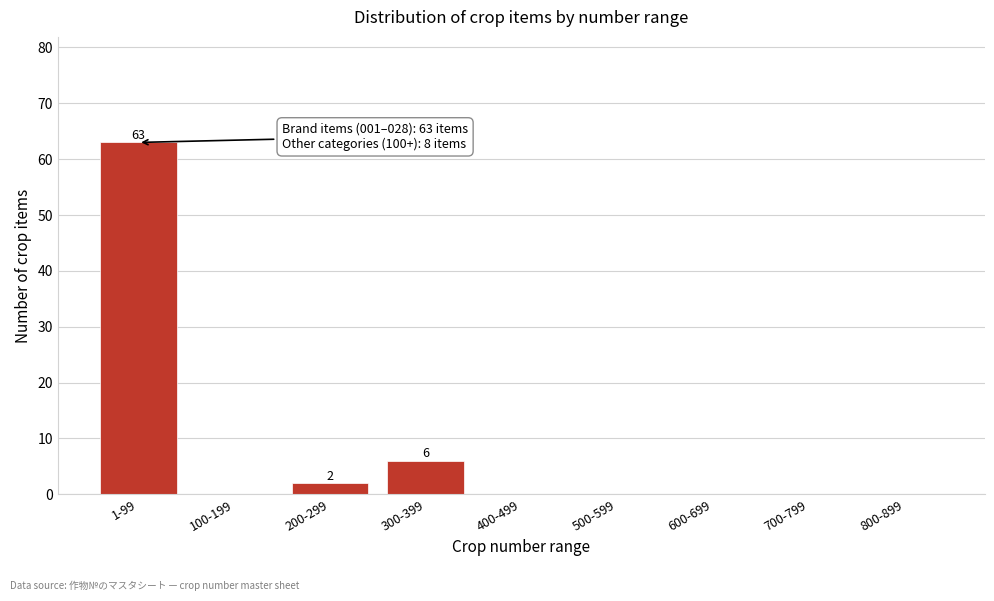

Reading left to right, what are all the values shown in this chart?

1-99=63	100-199=0	200-299=2	300-399=6	400-499=0	500-599=0	600-699=0	700-799=0	800-899=0